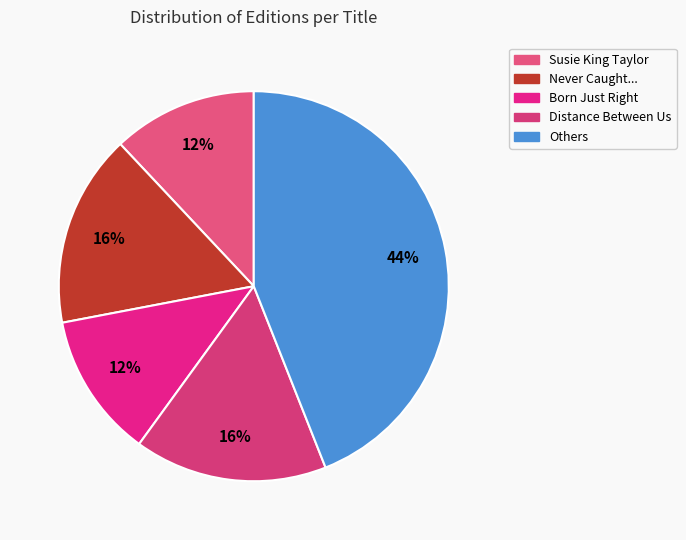

To the nearest percent, what is the difference between the largest and smallest slice percentages?

32%